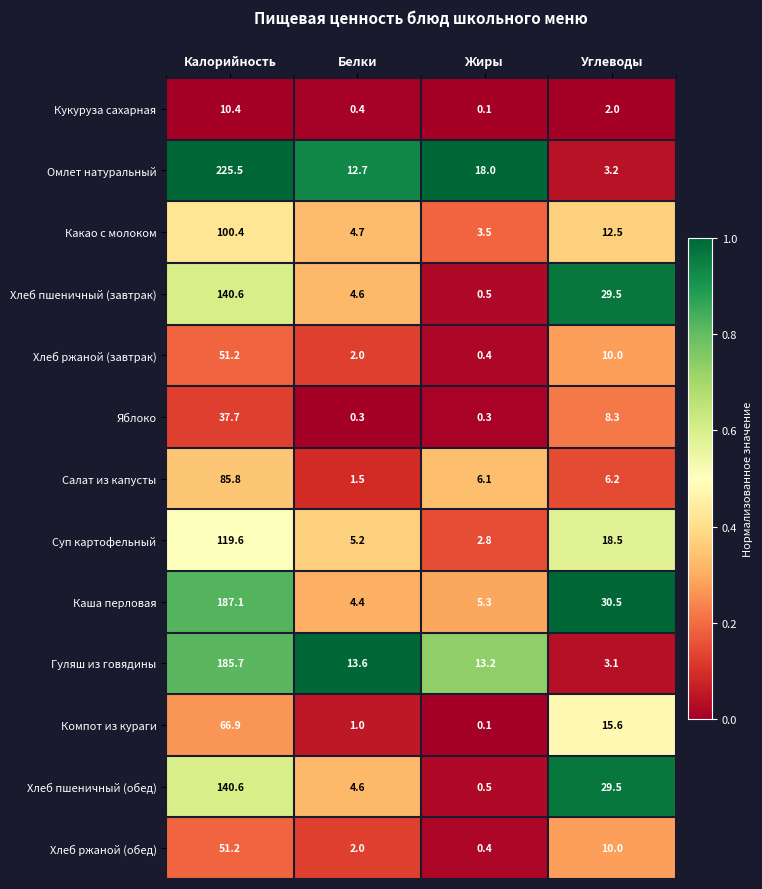

At which category is the sum across all series the highest?

Калорийность